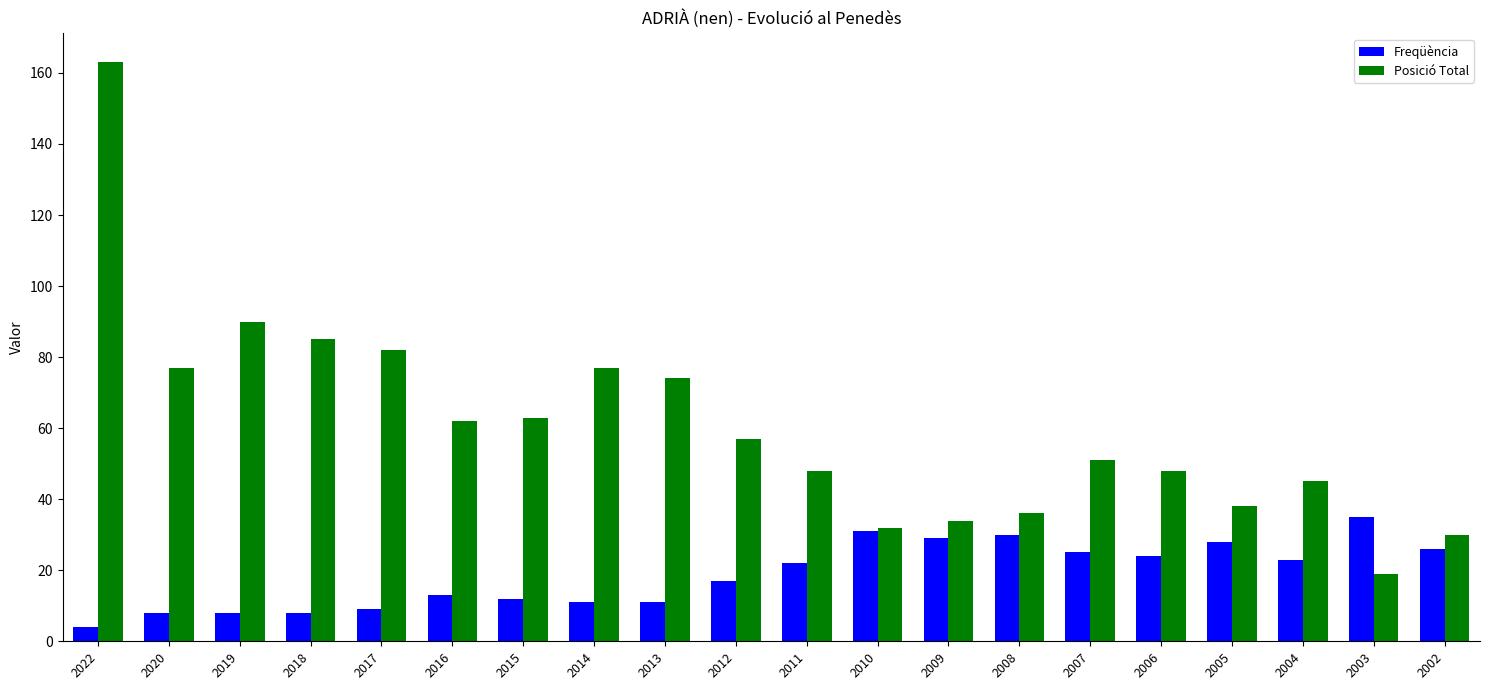

What value does the Freqüència series have at 2006, to the nearest 10?

20